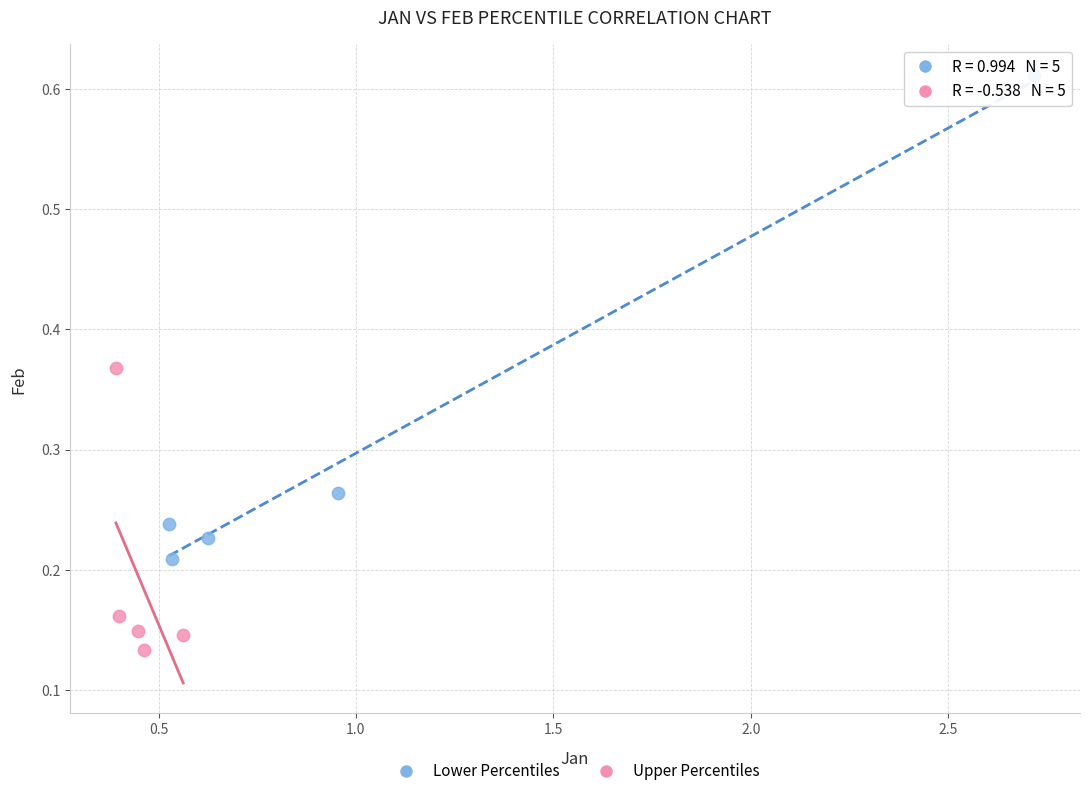

Which series reaches the maximum Y coordinate?

Lower Percentiles